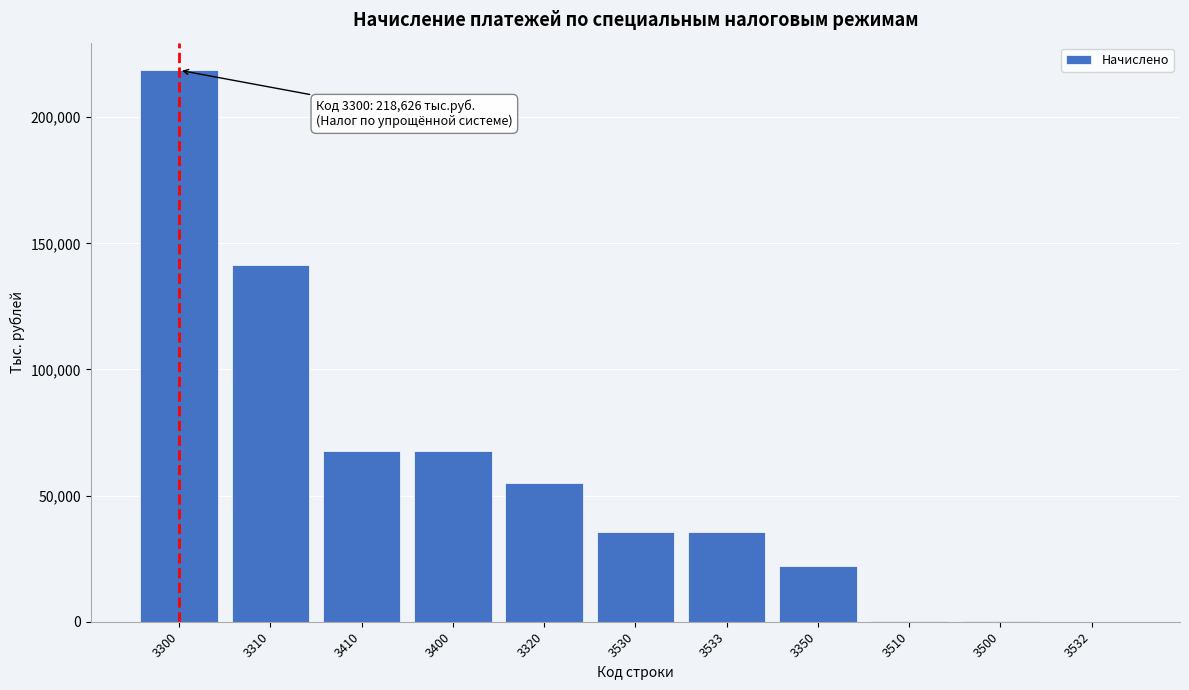

What is the greatest value displayed?

218626